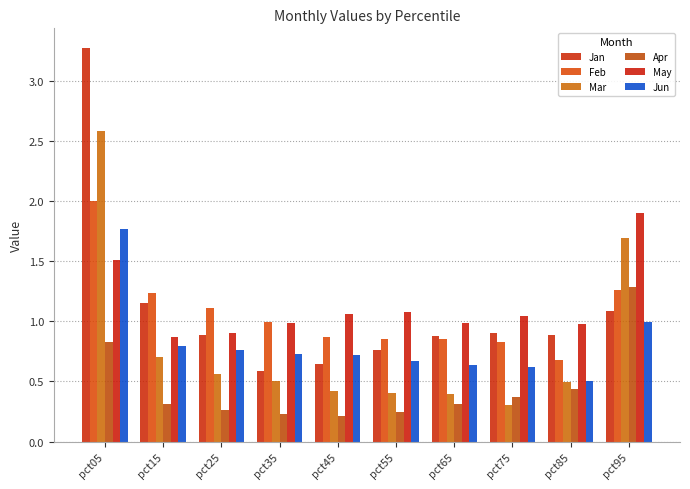

List the series in order of their peak value, lowest first.

Apr, Jun, May, Feb, Mar, Jan